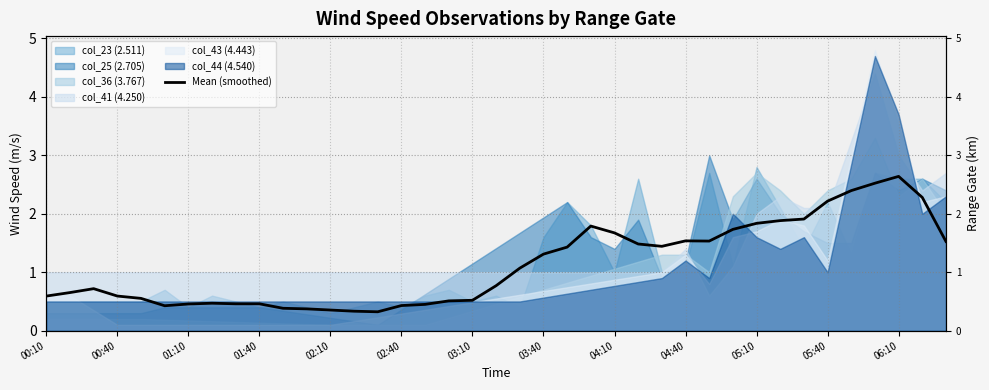

Does the chart display data point markers on the line(s)?

No